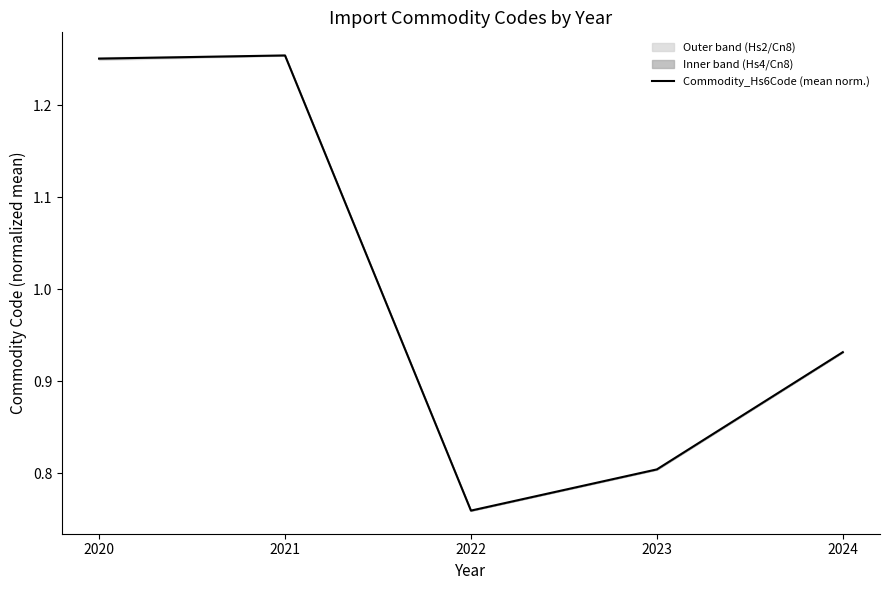

How many interior local valleys (lower than both neighbors) does the data have?

1